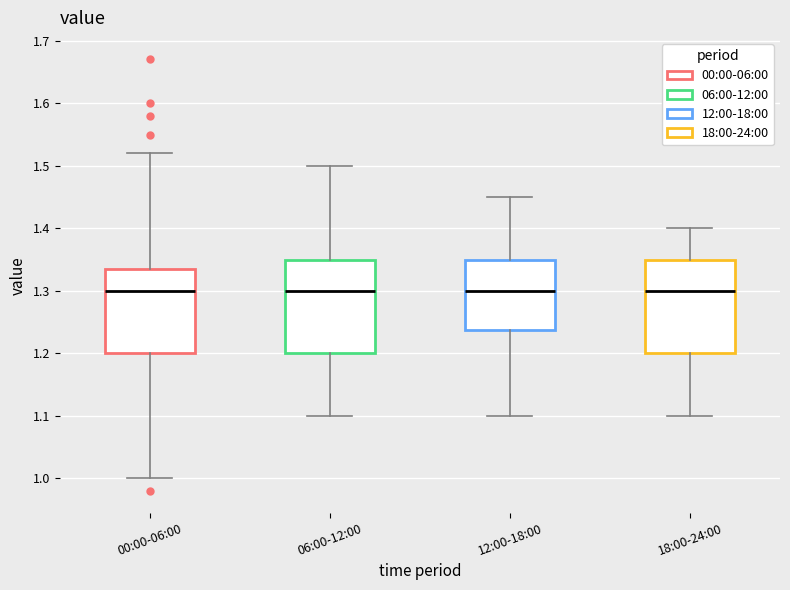

Reading left to right, read every box against the y-axis: the position of its median line, the range the box covers, and the ends of its whiskers. The values are not printed on the chart, so give them approximately, as read against the axis.

00:00-06:00: median 1.30, box 1.20 to 1.34, whiskers 1.00 to 1.52
06:00-12:00: median 1.30, box 1.20 to 1.35, whiskers 1.10 to 1.50
12:00-18:00: median 1.30, box 1.24 to 1.35, whiskers 1.10 to 1.45
18:00-24:00: median 1.30, box 1.20 to 1.35, whiskers 1.10 to 1.40